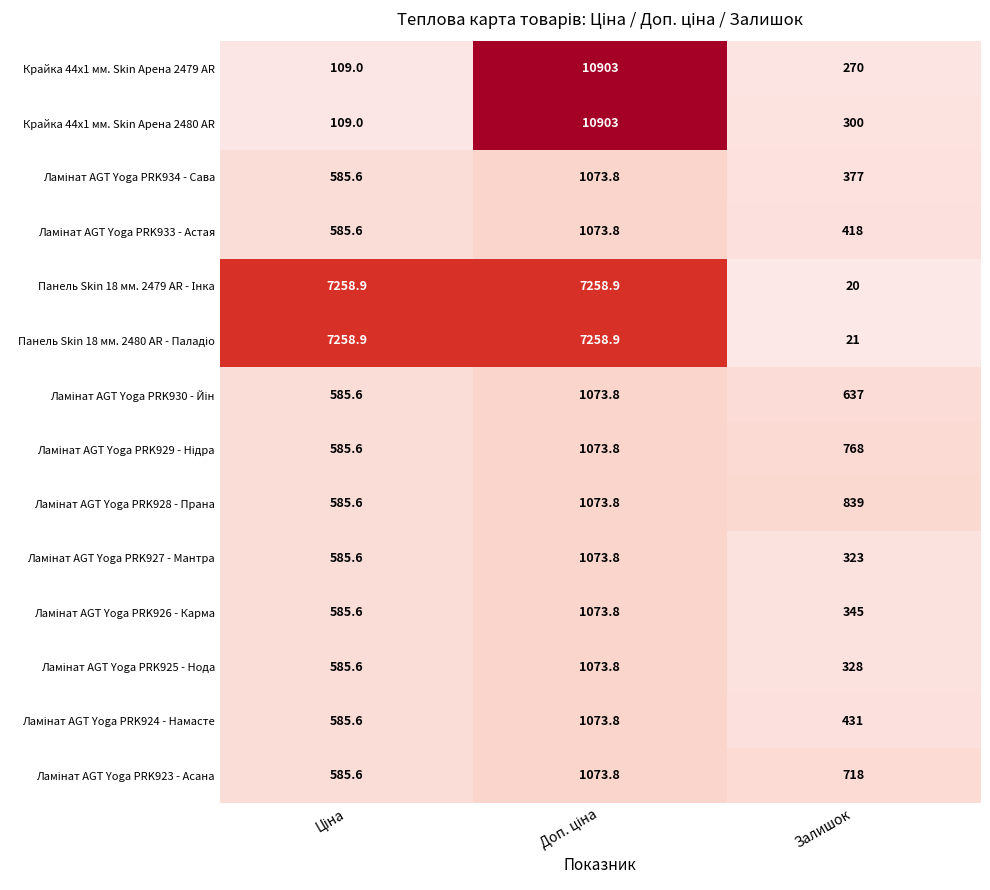

What is the total value across all series at Залишок?

5795.0